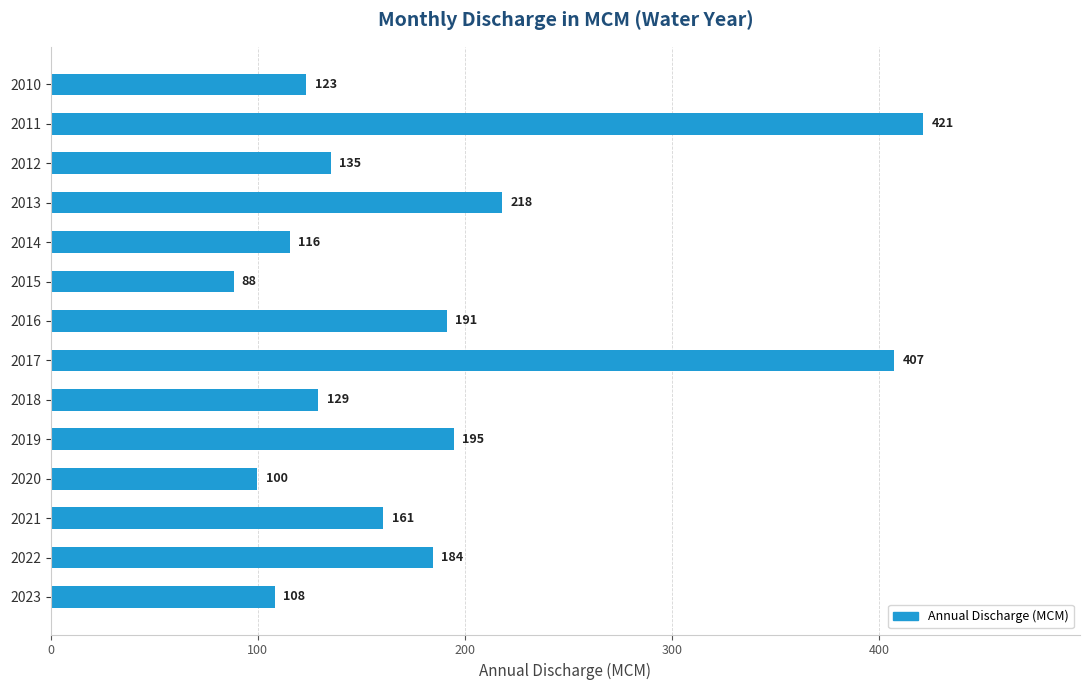

What is the difference between the maximum and minimum values?

333.0